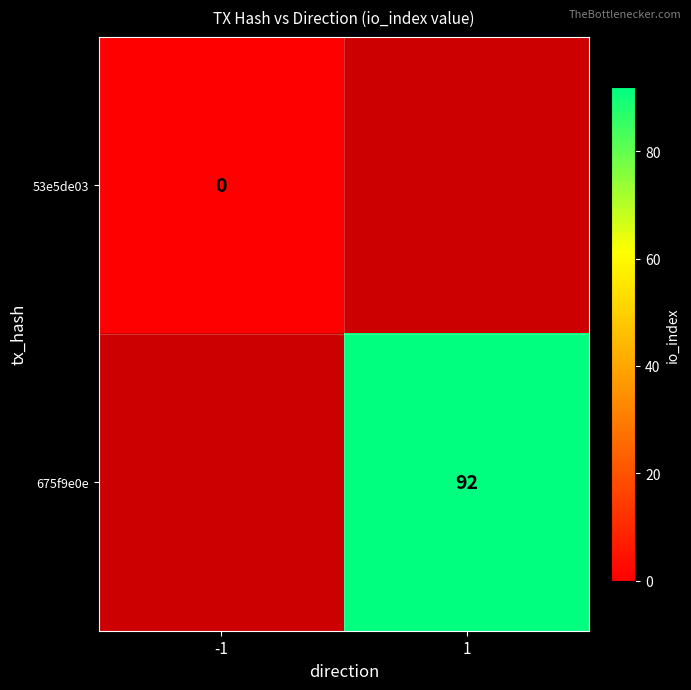

The value of 675f9e0e at 1 is 54. True or false?

False